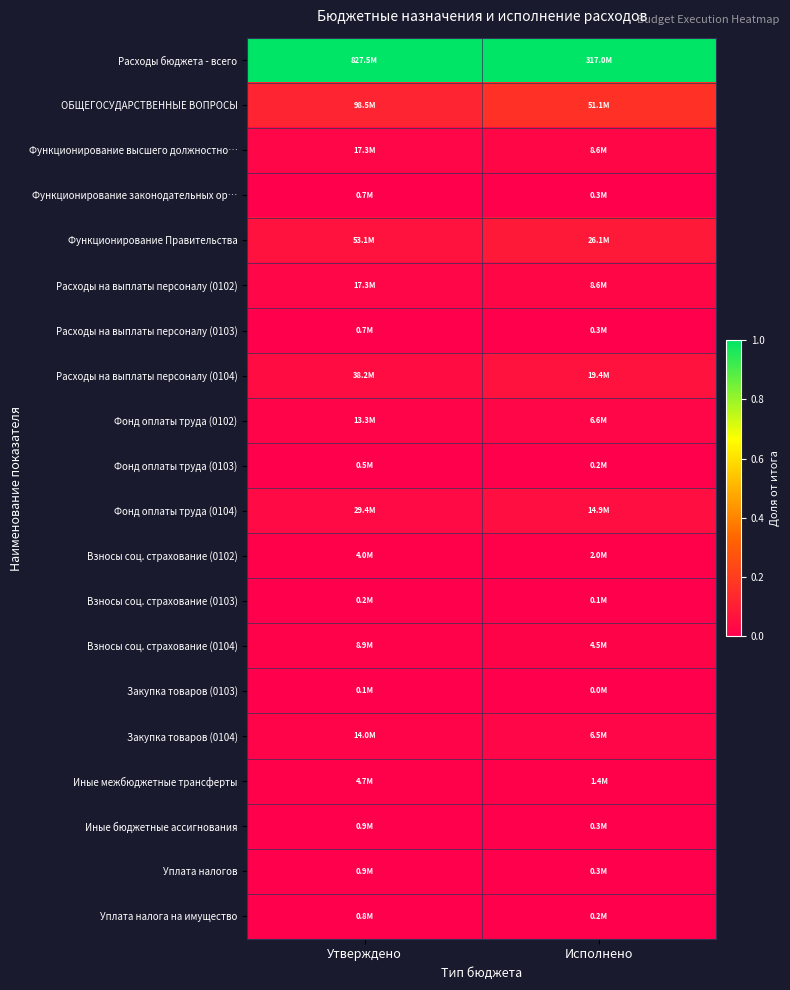

What is the spread (max minus min) of values at Утверждено?

1.0